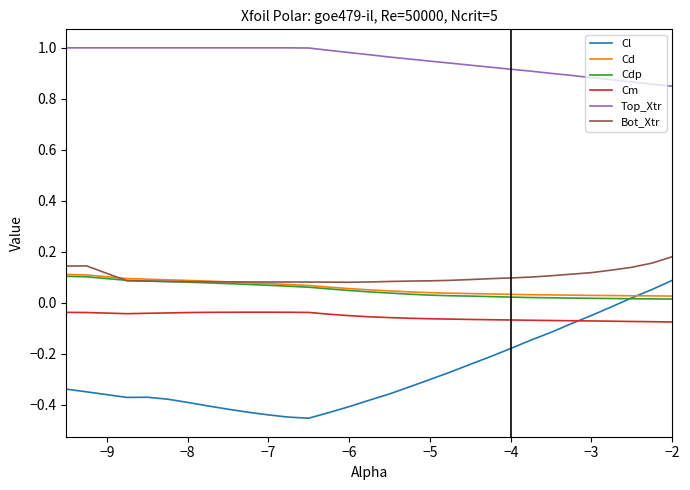

Which series has the largest total across all categories?

Top_Xtr